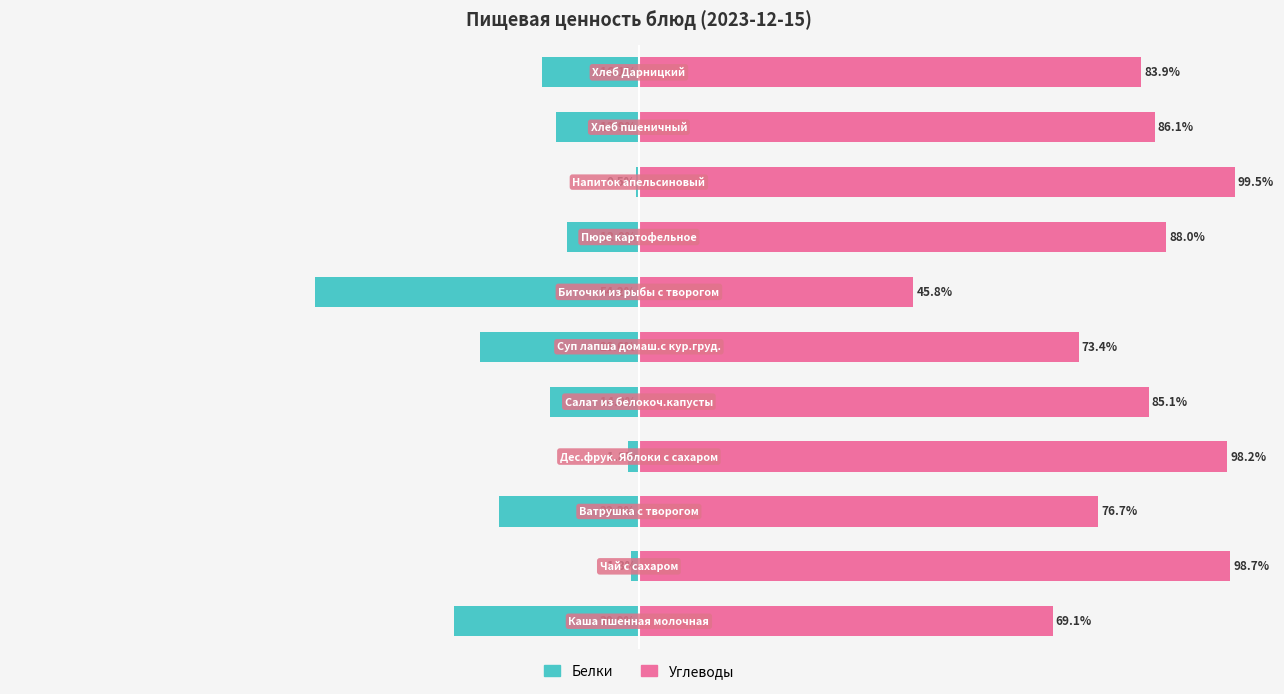

What is the average value of the Углеводы series?

82.2